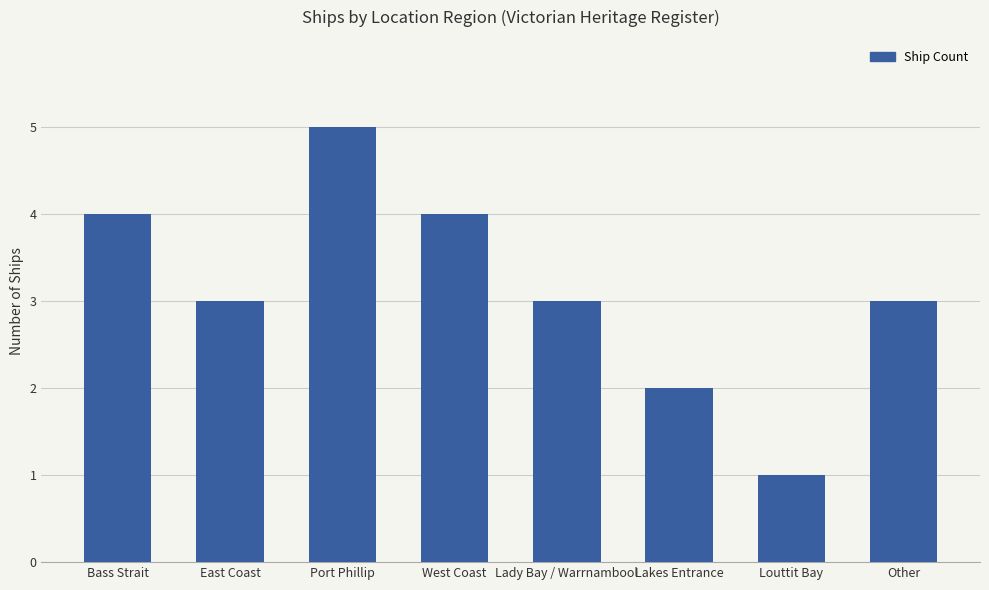

What is the label of the 6th bar from the right?

Port Phillip